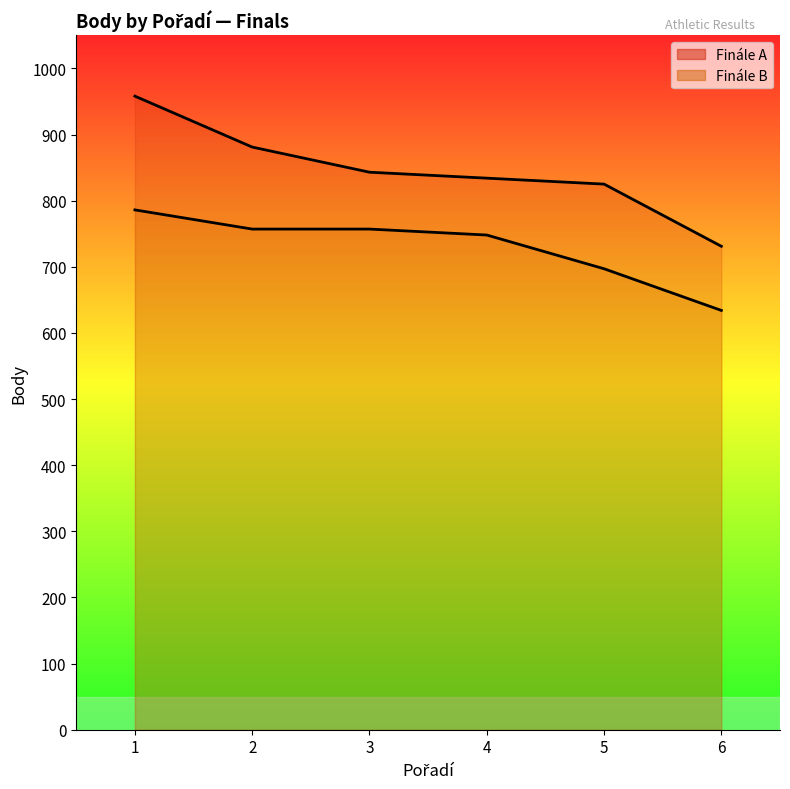

What is the sum of the Finále A (line) values at 6 and 3?

1574